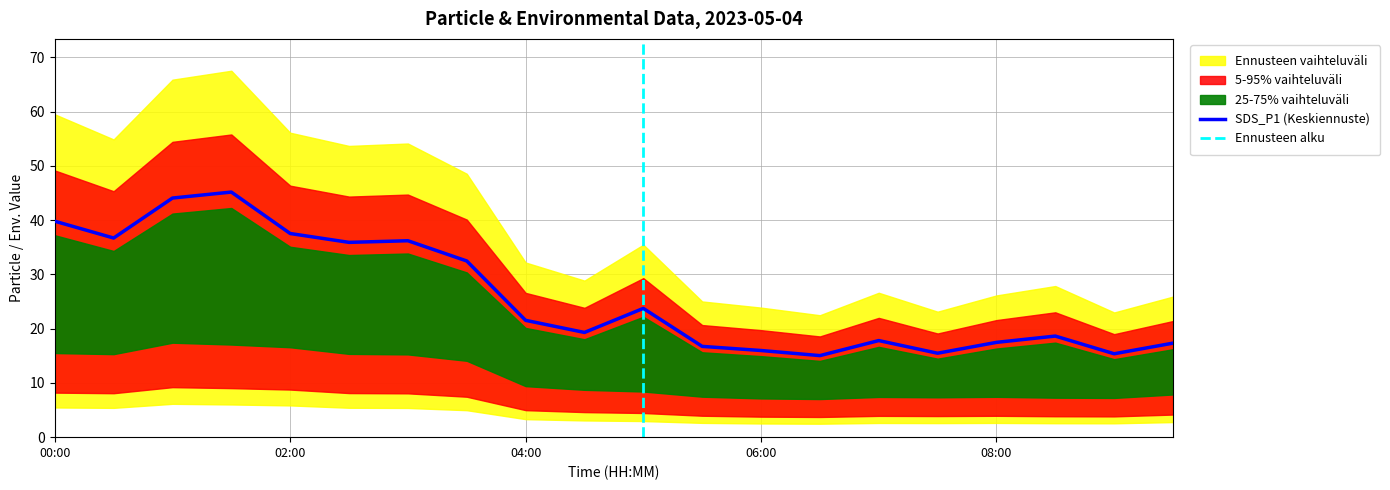

Count the number of data series in this chart.

4